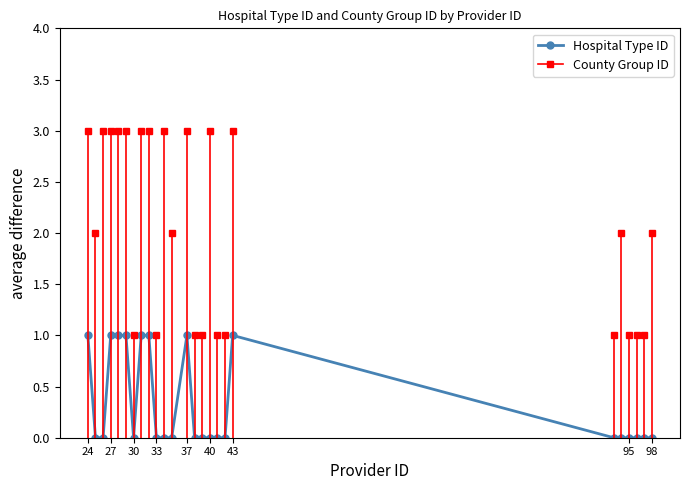

What is the sum of all values?

8